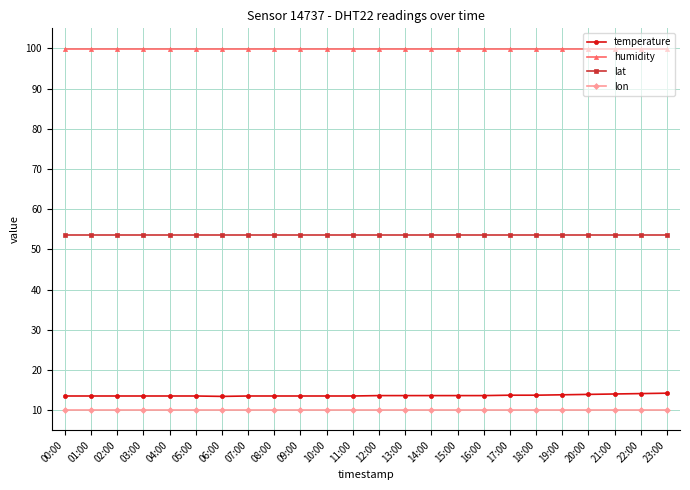

Which series has the largest total across all categories?

humidity